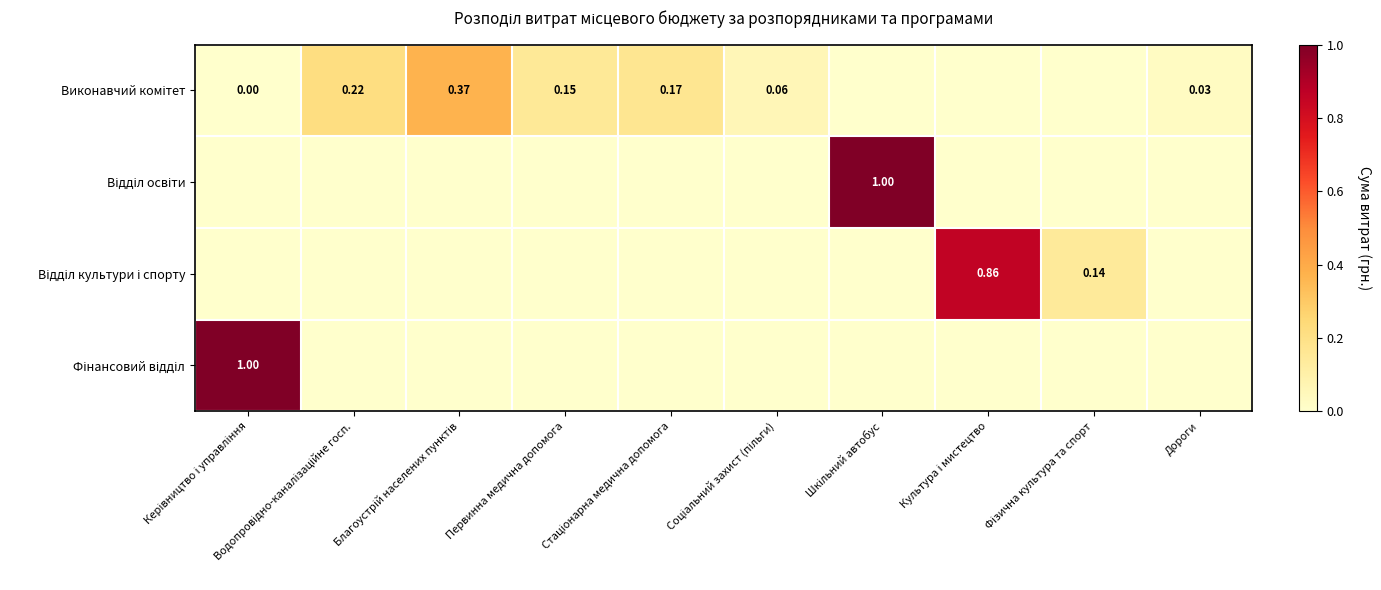

Which series has the largest total across all categories?

Виконавчий комітет